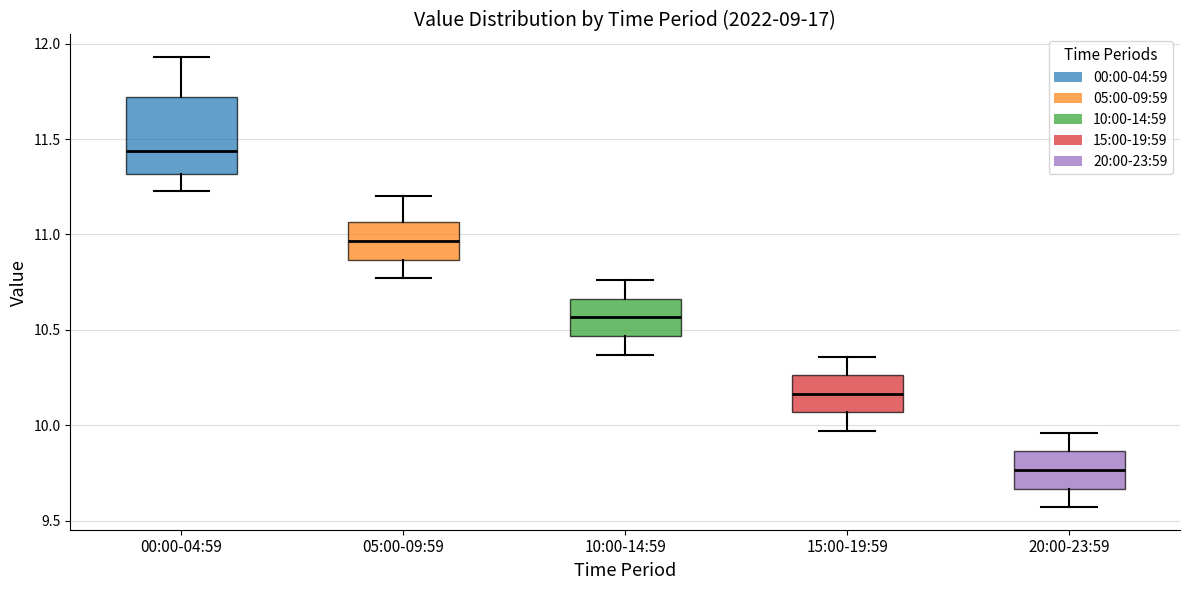

Reading left to right, transcribe this box plot: for each box, give where its median line is, the range the box spans, and where its two whiskers end, as read against the y-axis. The values are not printed on the chart, so give them approximately, as read against the axis.

00:00-04:59: median 11.45, box 11.30 to 11.70, whiskers 11.25 to 11.95
05:00-09:59: median 10.95, box 10.85 to 11.05, whiskers 10.75 to 11.20
10:00-14:59: median 10.55, box 10.45 to 10.65, whiskers 10.35 to 10.75
15:00-19:59: median 10.15, box 10.05 to 10.25, whiskers 9.95 to 10.35
20:00-23:59: median 9.75, box 9.65 to 9.85, whiskers 9.55 to 9.95